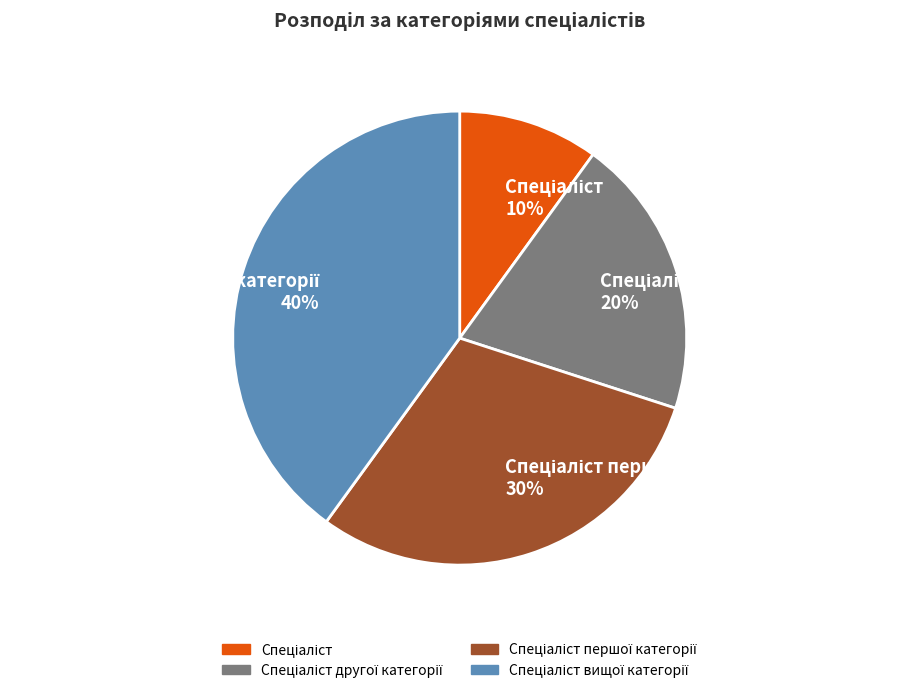

Is there a majority slice in this chart?

No